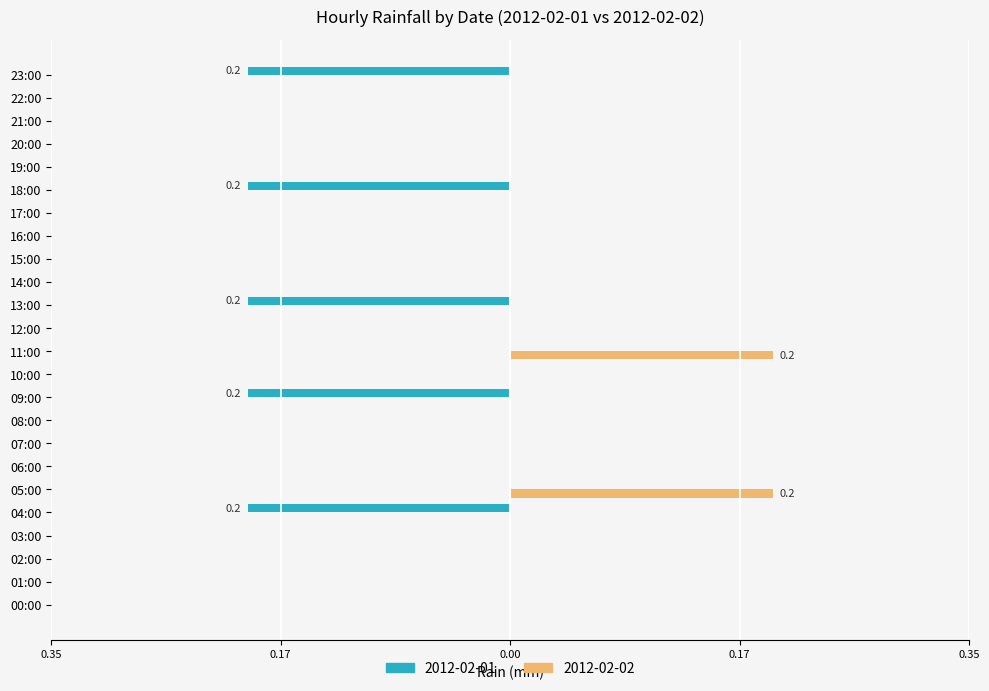

What are all the series names shown in the legend?

2012-02-01, 2012-02-02